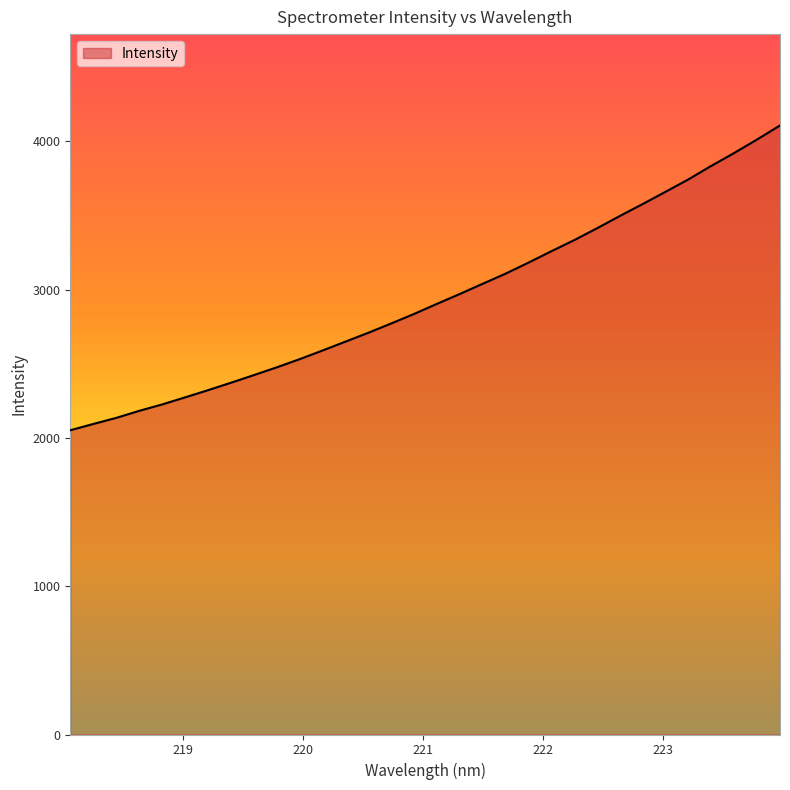

What is the sum of all values?

94214.5